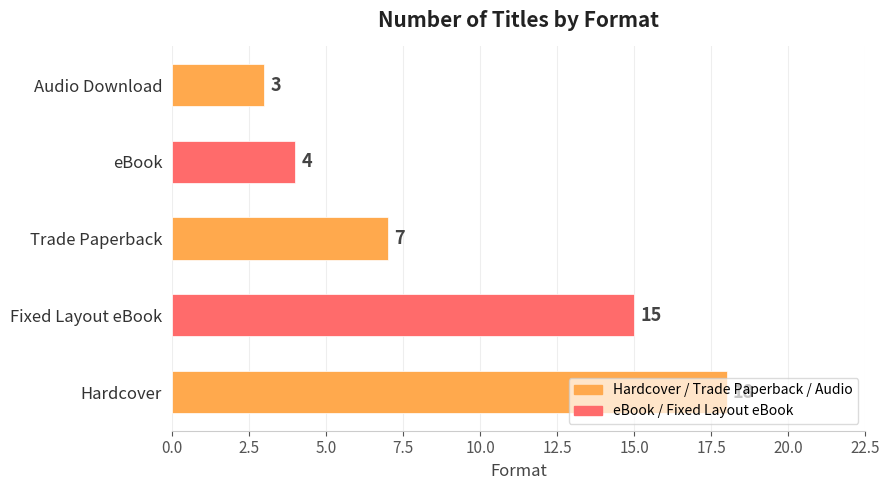

What is the minimum value shown in the chart?

3